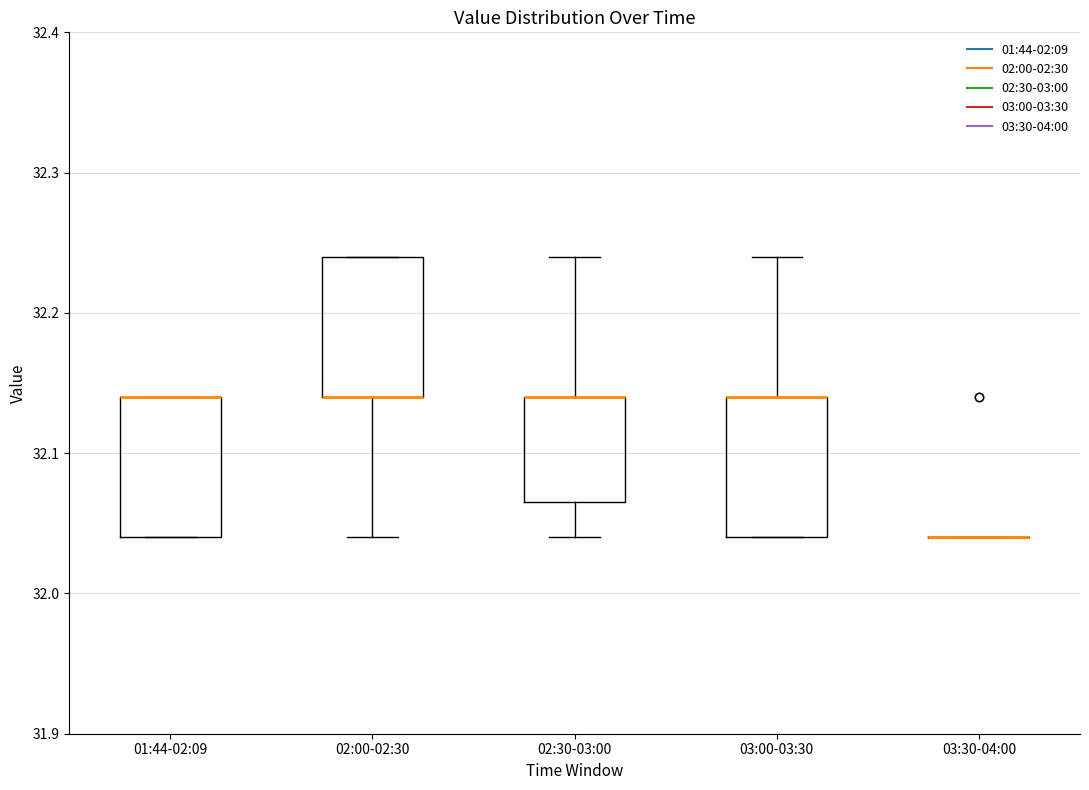

Reading left to right, read every box against the y-axis: the position of its median line, the range the box covers, and the ends of its whiskers. The values are not printed on the chart, so give them approximately, as read against the axis.

01:44-02:09: median 32.14 (drawn on the box's upper edge), box 32.04 to 32.14, whiskers 32.04 to 32.14
02:00-02:30: median 32.14 (drawn on the box's lower edge), box 32.14 to 32.24, whiskers 32.04 to 32.24
02:30-03:00: median 32.14 (drawn on the box's upper edge), box 32.07 to 32.14, whiskers 32.04 to 32.24
03:00-03:30: median 32.14 (drawn on the box's upper edge), box 32.04 to 32.14, whiskers 32.04 to 32.24
03:30-04:00: box collapsed to a line at 32.04, whiskers 32.04 to 32.04